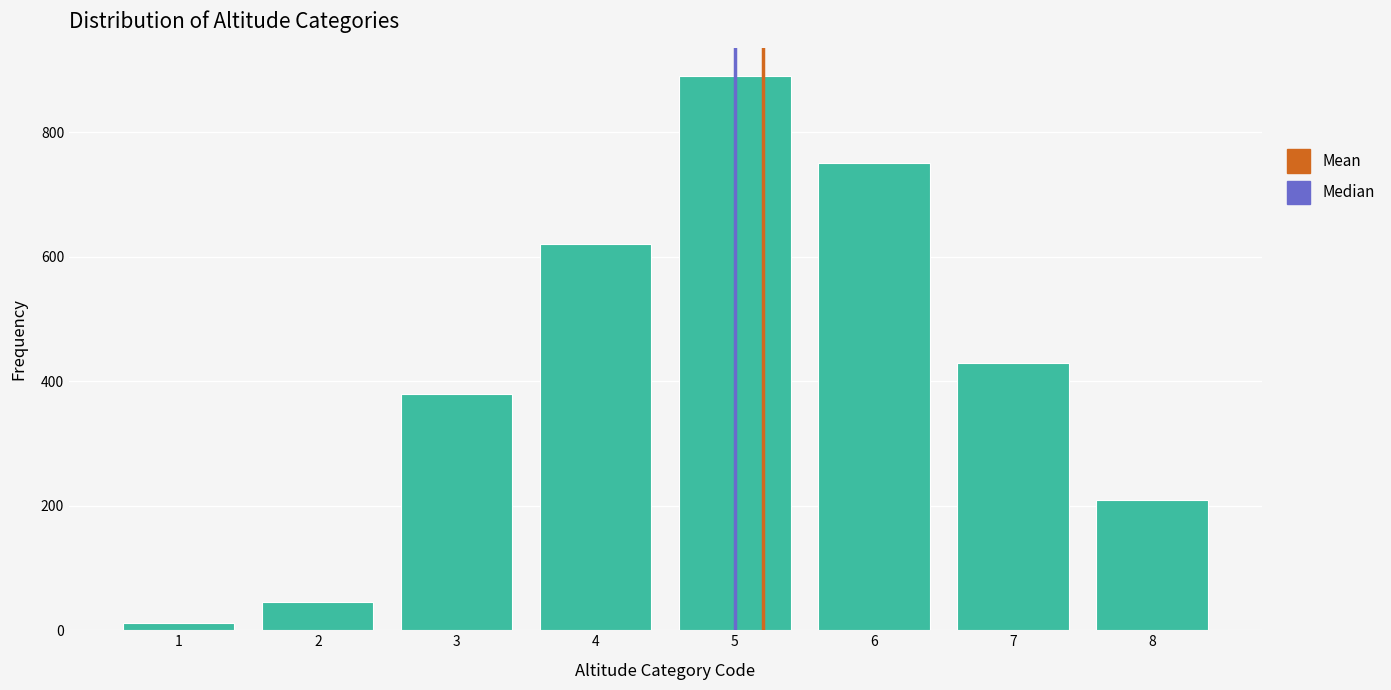

Reading left to right, extract all data points from this chart.

1=12	2=45	3=380	4=620	5=890	6=750	7=430	8=210